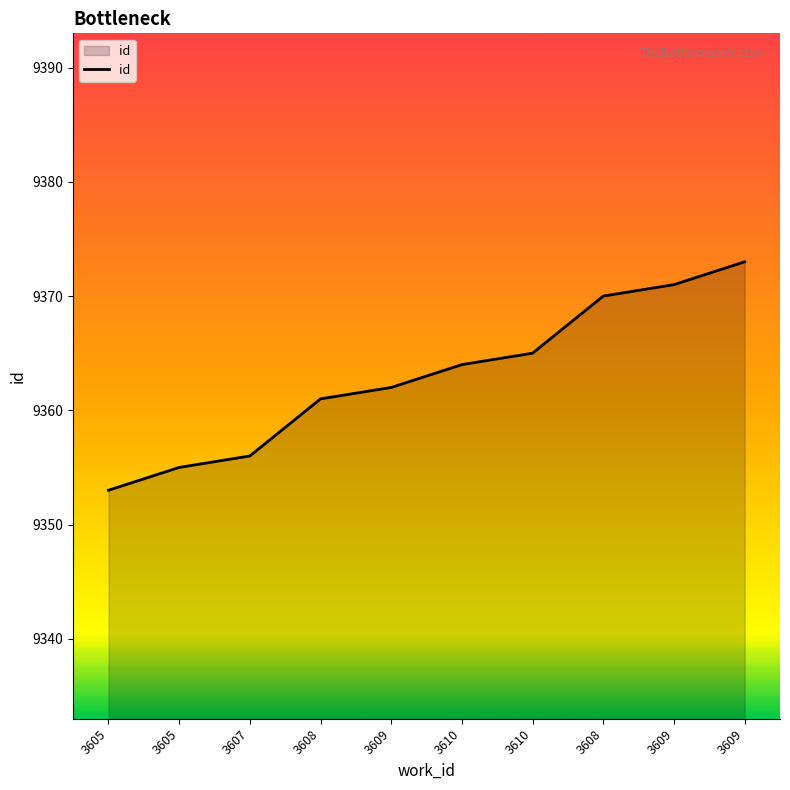

Does the chart have visible grid lines?

No